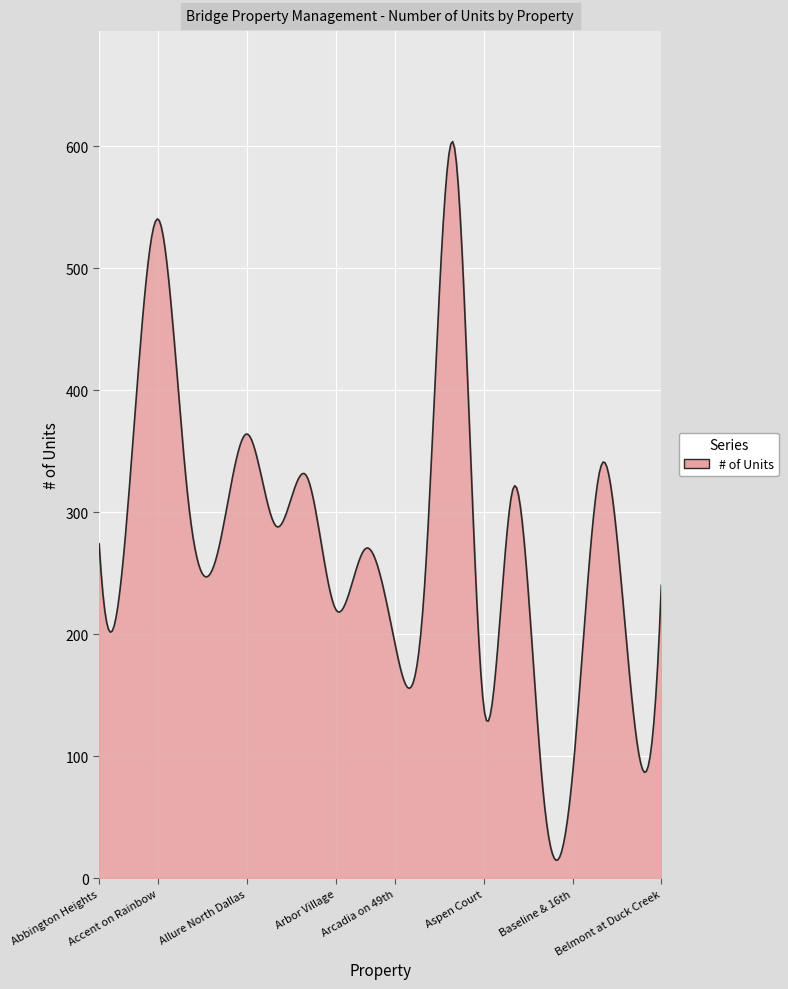

What is the difference between the maximum and minimum values?

589.0